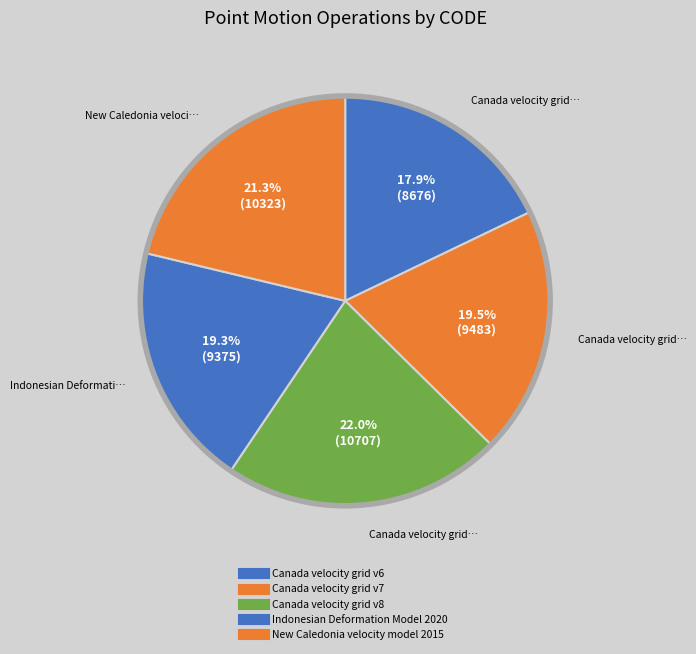

Count the number of slices in the pie.

5